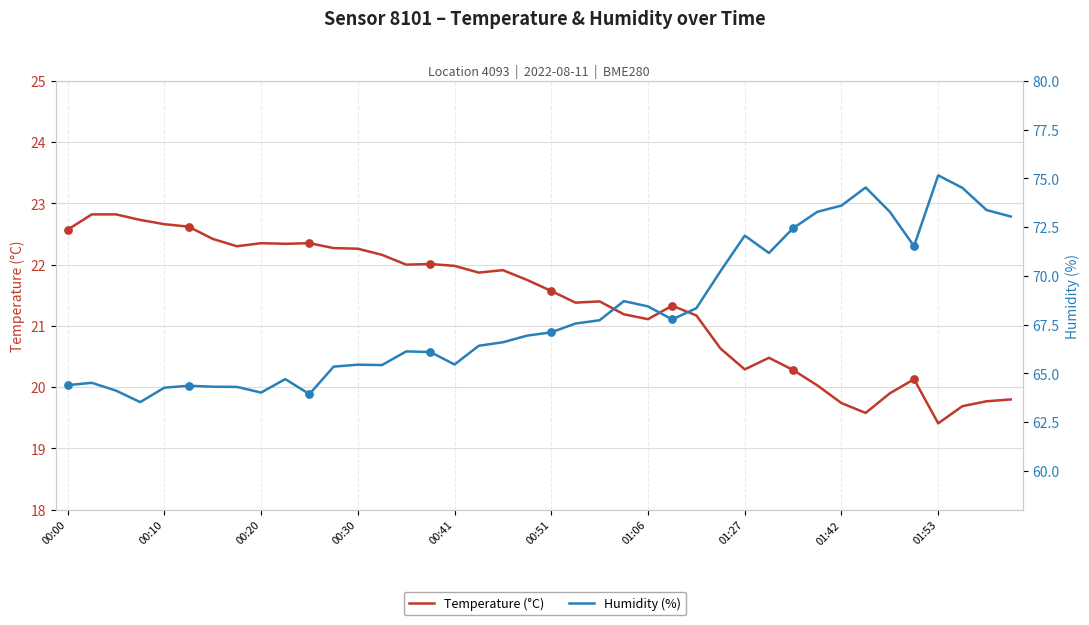

What are all the series names shown in the legend?

Temperature (°C), Humidity (%)